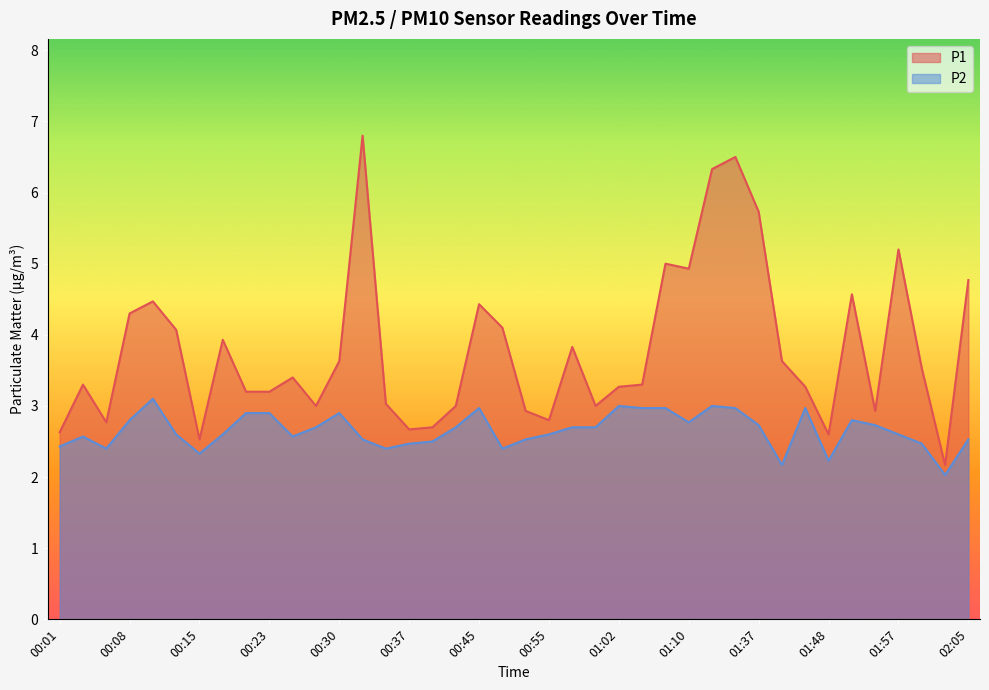

What is the average value of the P1 series?

3.8